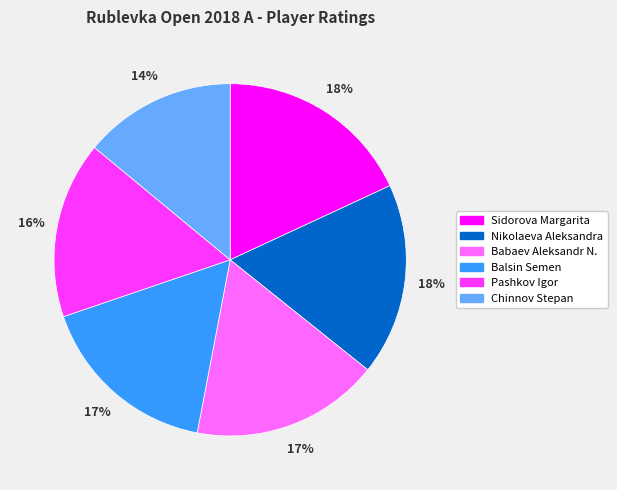

How many segments does this pie chart have?

6